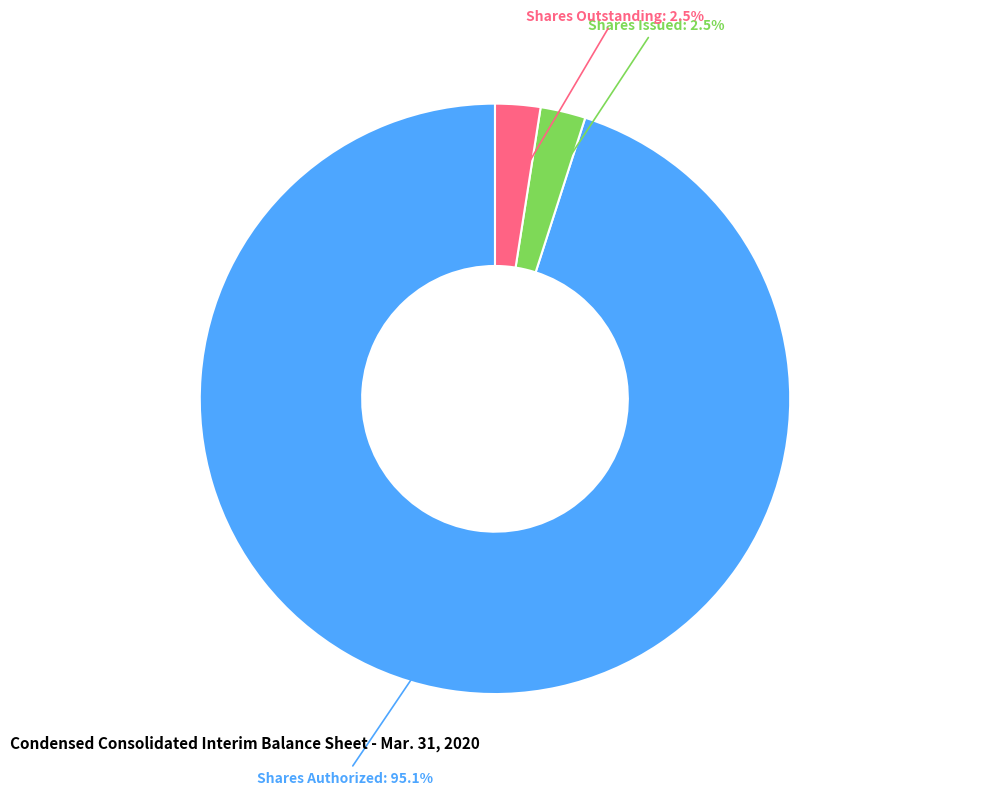

Is there any slice that represents more than half of the pie?

Yes